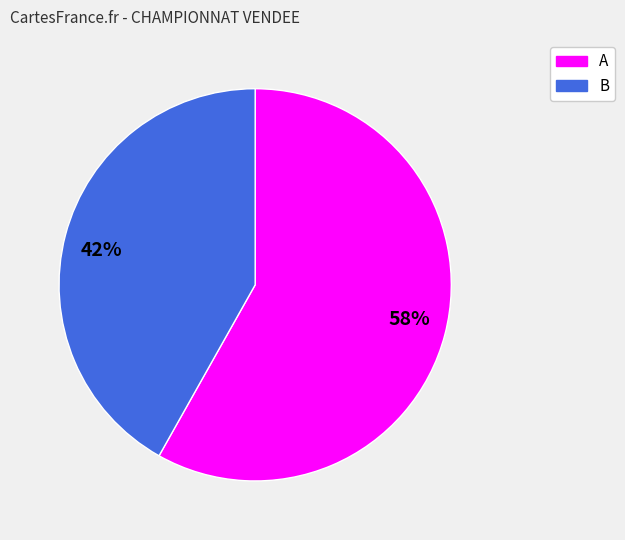

Which category has the biggest portion of the pie?

A